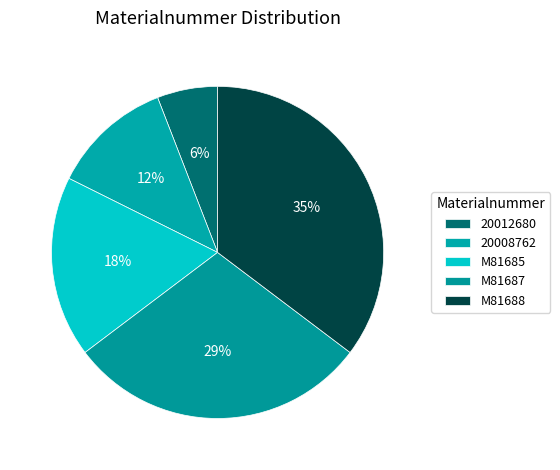

How many slices are in this pie chart?

5